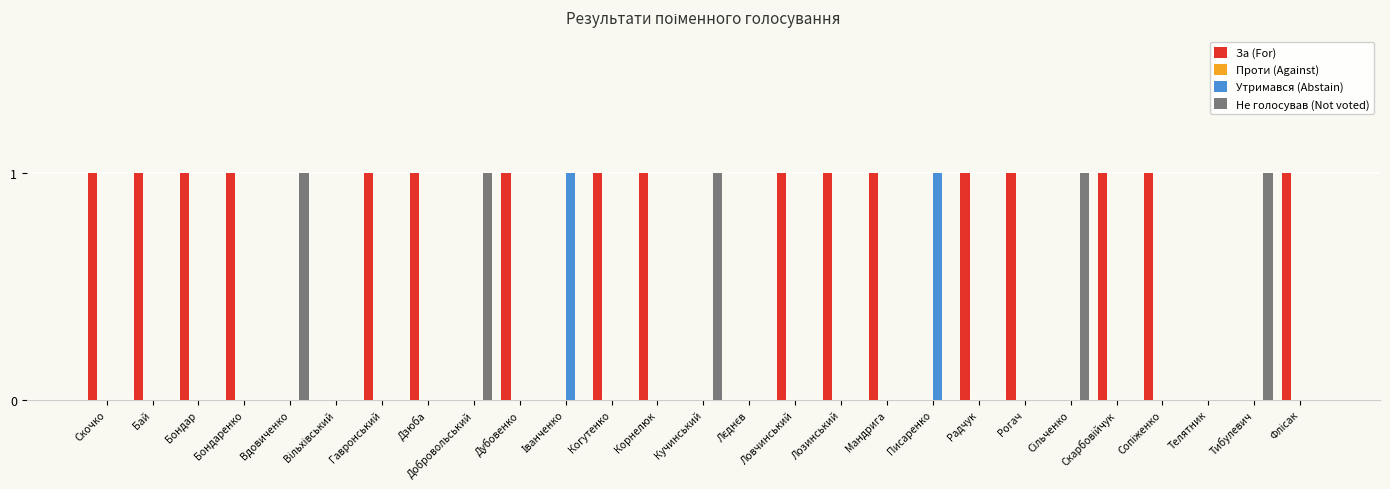

How many groups of bars are there?

27